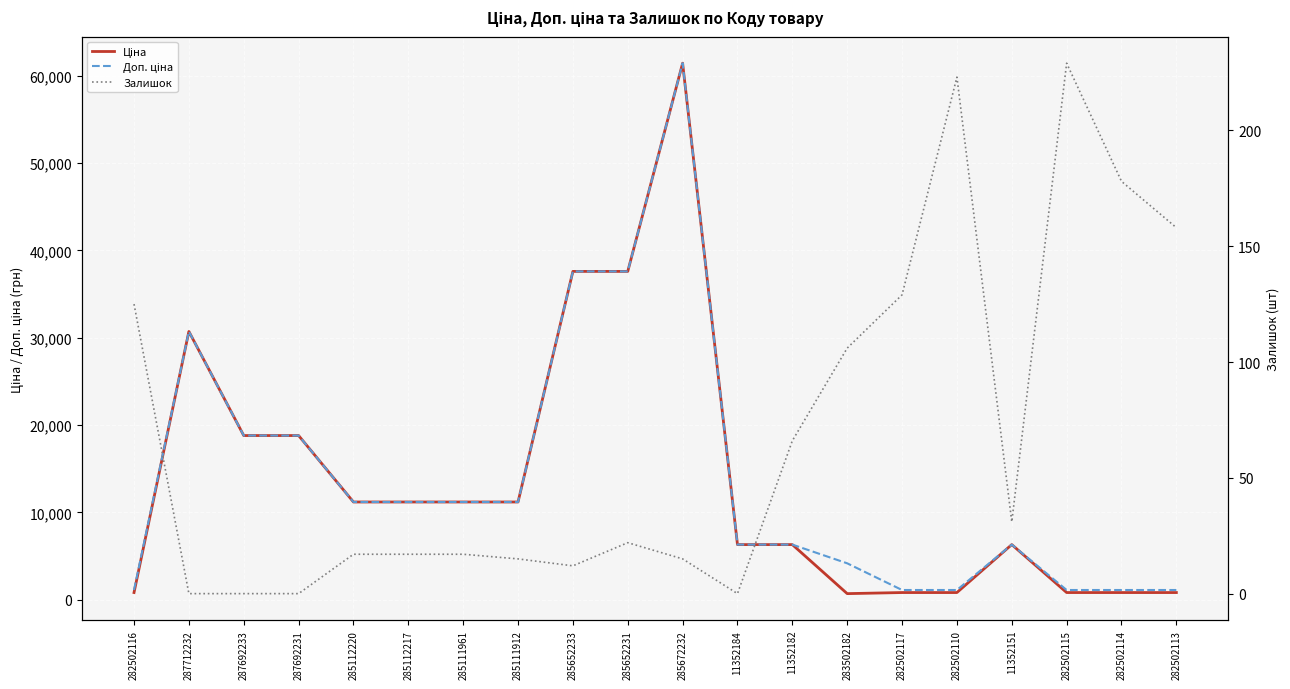

At which label does Доп. ціна first exceed 11188?

287712232